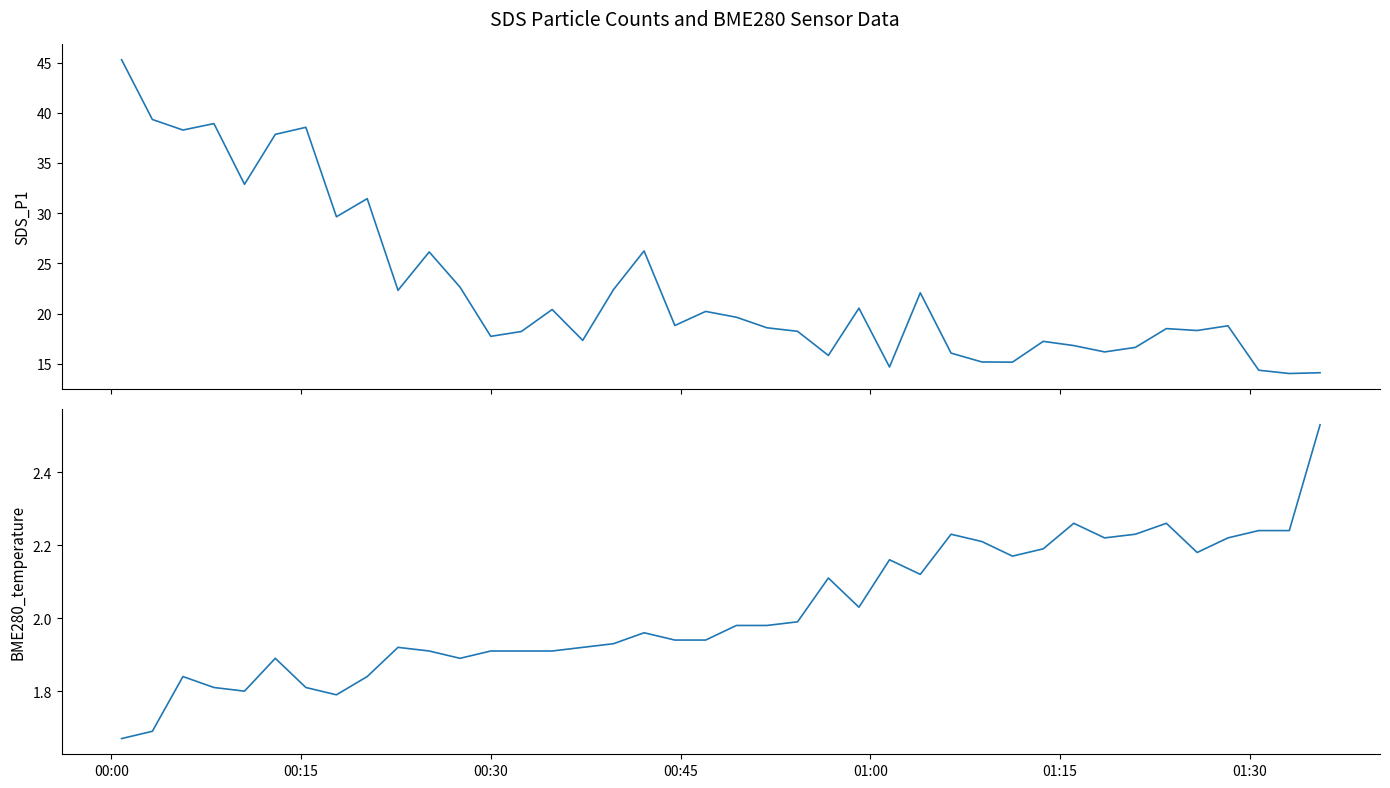

True or false: BME280_temperature and SDS_P1 cross at least once.

False